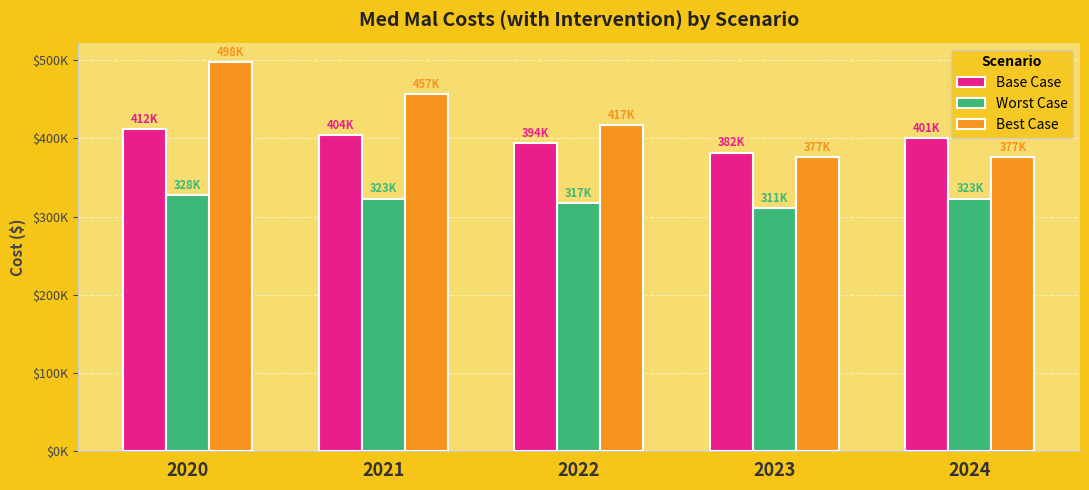

What are all the series names shown in the legend?

Base Case, Worst Case, Best Case